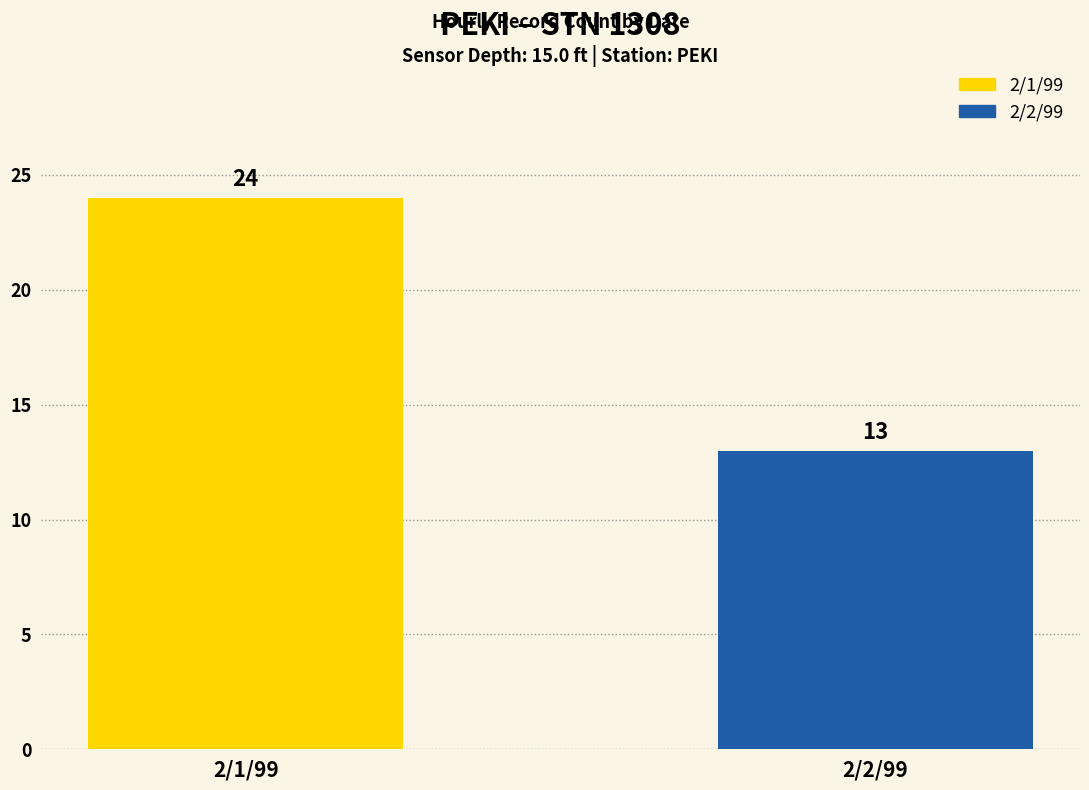

What is the value of the 2nd bar from the left?

13